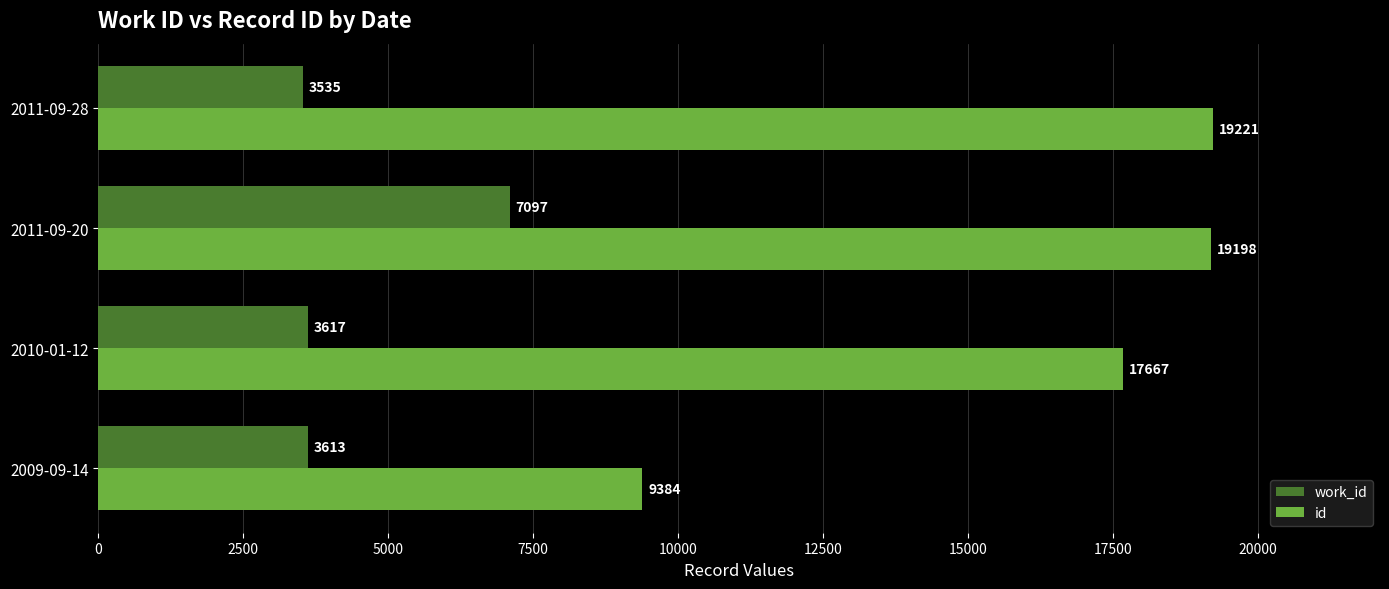

What is the average value of the id series?

16368